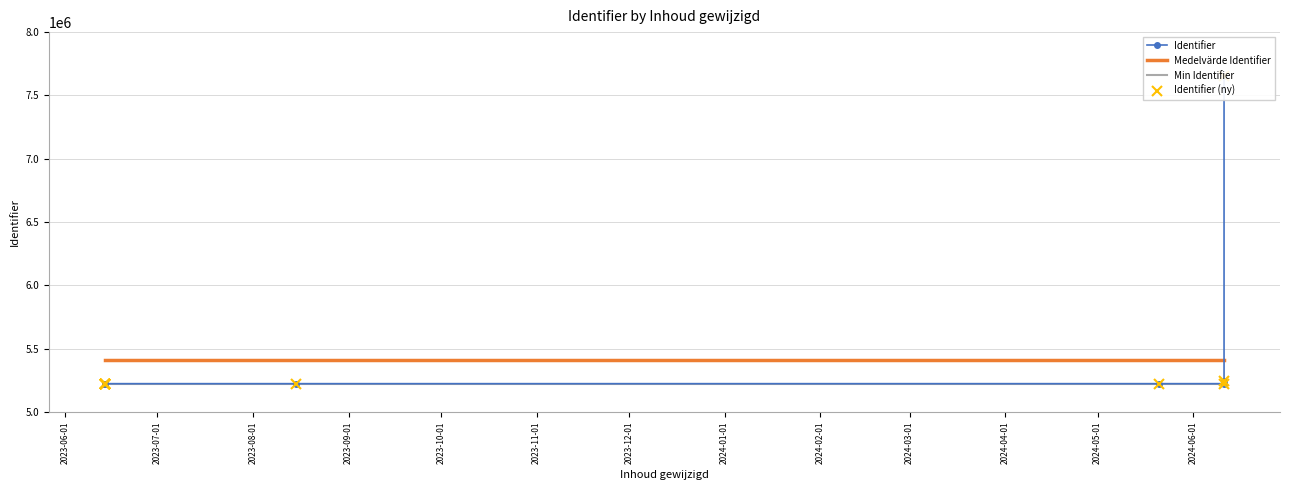

How many lines are shown in the chart?

4